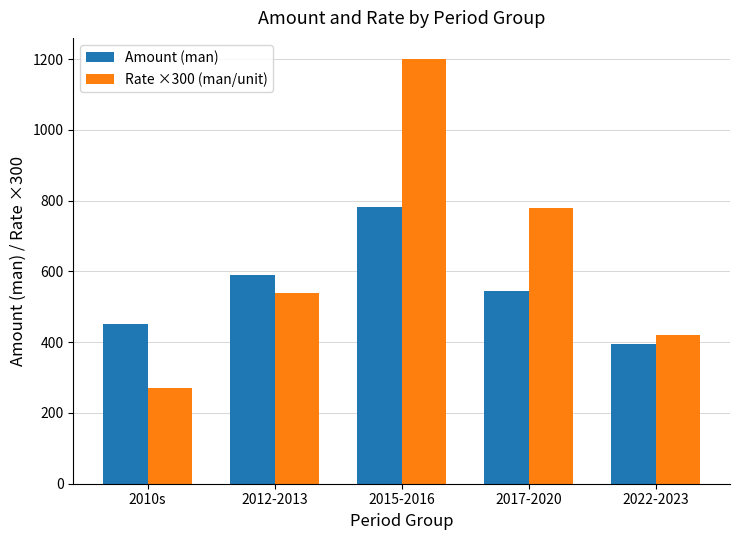

The value of Rate ×300 (man/unit) at 2017-2020 is 1081. True or false?

False